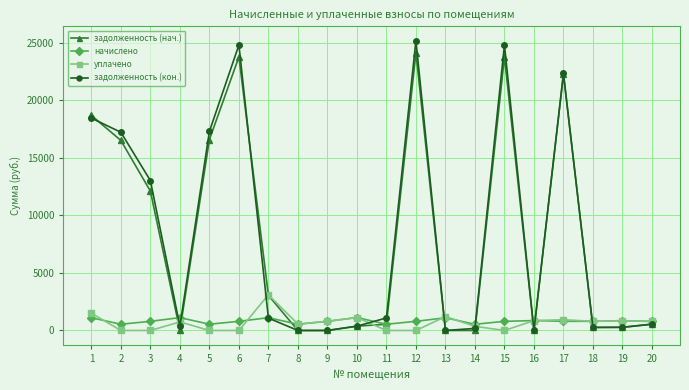

Where is задолженность (кон.) nearest to the value 12579?

3